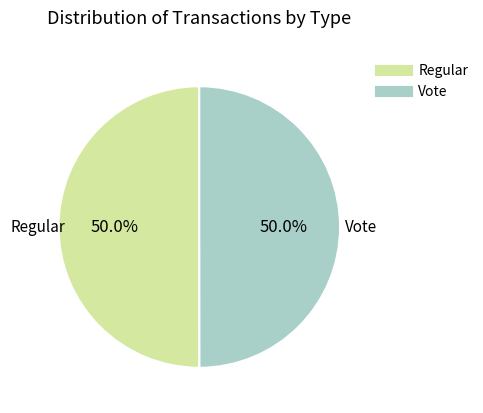

The Vote slice represents 42% of the pie. True or false?

False